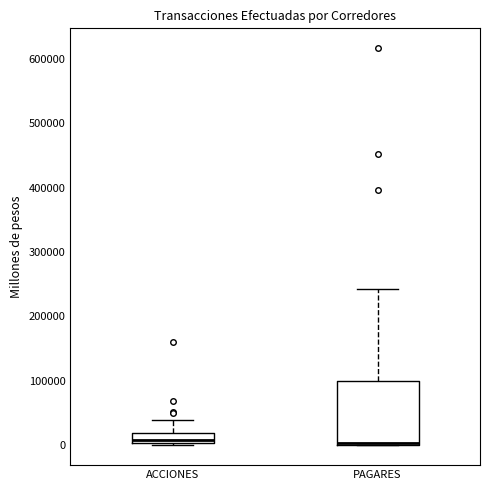

Which box is the tallest, from its lower edge to its upper edge?

PAGARES